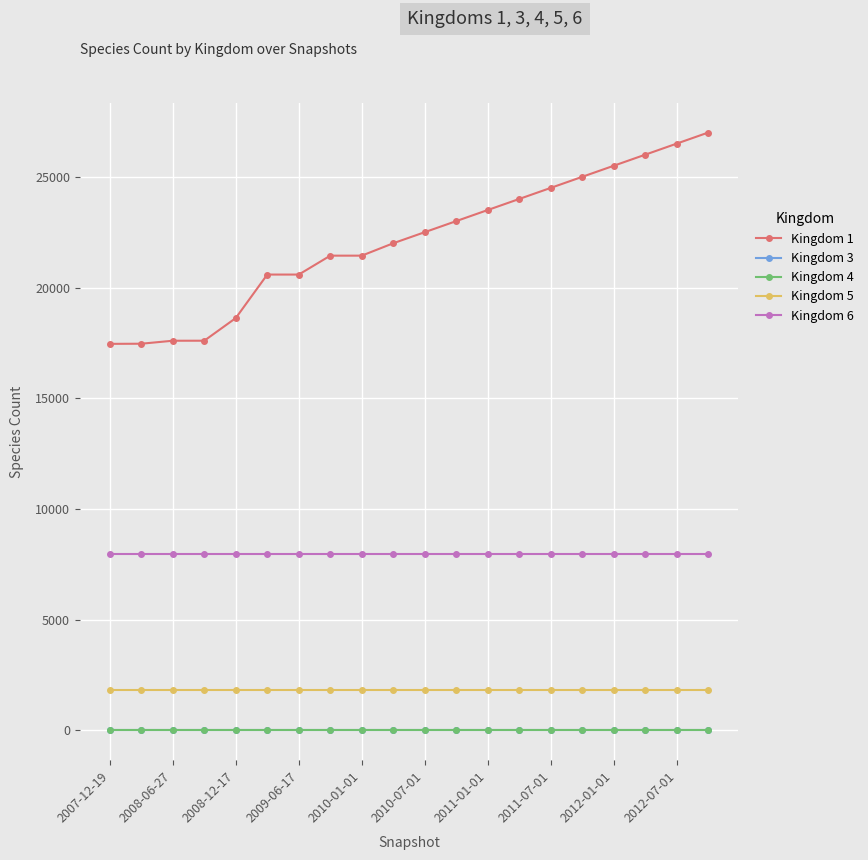

What are all the series names shown in the legend?

Kingdom 1, Kingdom 3, Kingdom 4, Kingdom 5, Kingdom 6